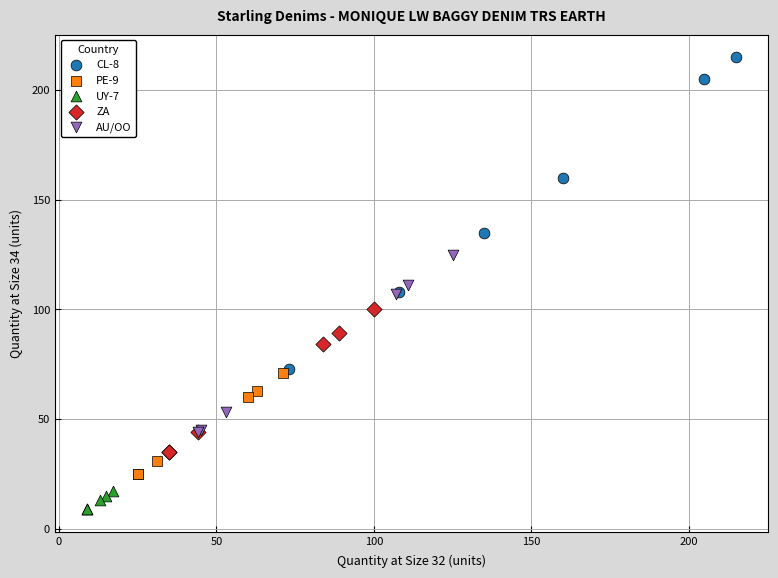

What are all the series names shown in the legend?

CL-8, PE-9, UY-7, ZA, AU/OO